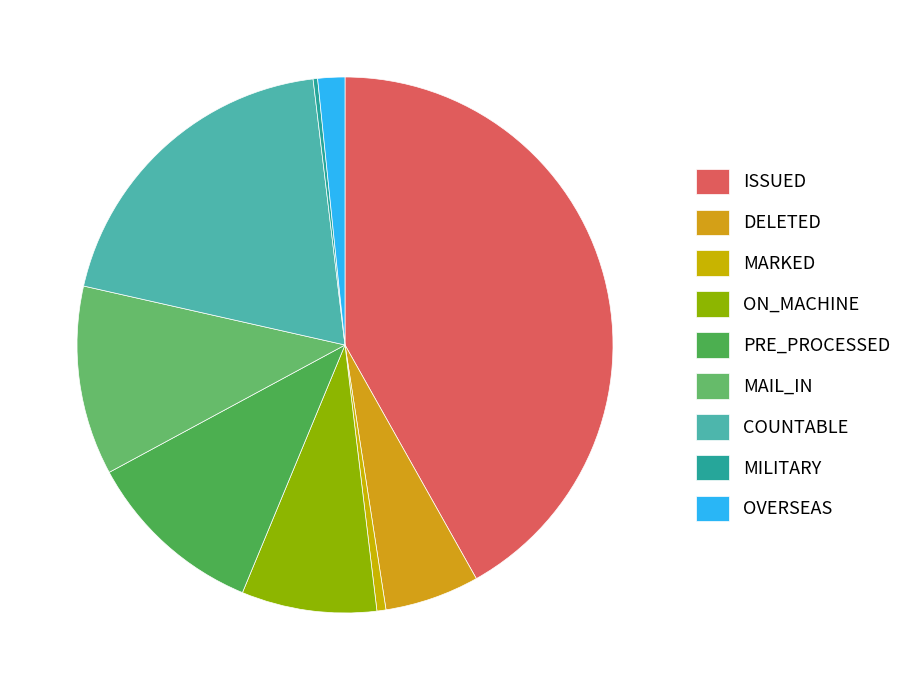

Approximately how many times larger is the value at ON_MACHINE compared to OVERSEAS?

5.0